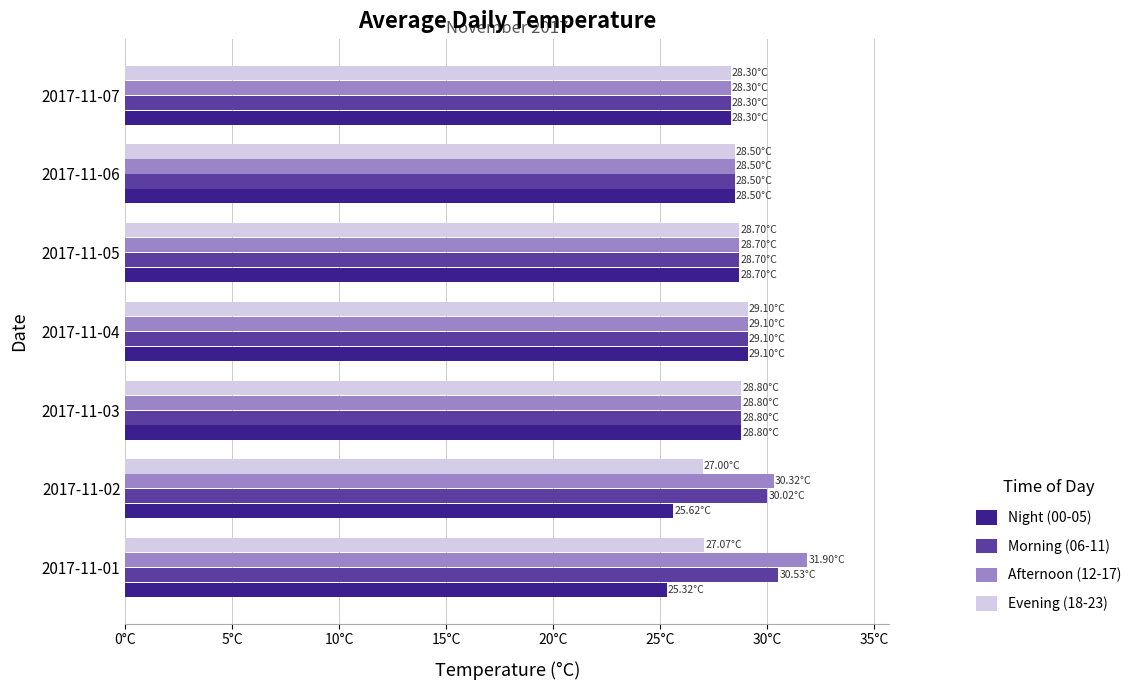

What are all the series names shown in the legend?

Night (00-05), Morning (06-11), Afternoon (12-17), Evening (18-23)